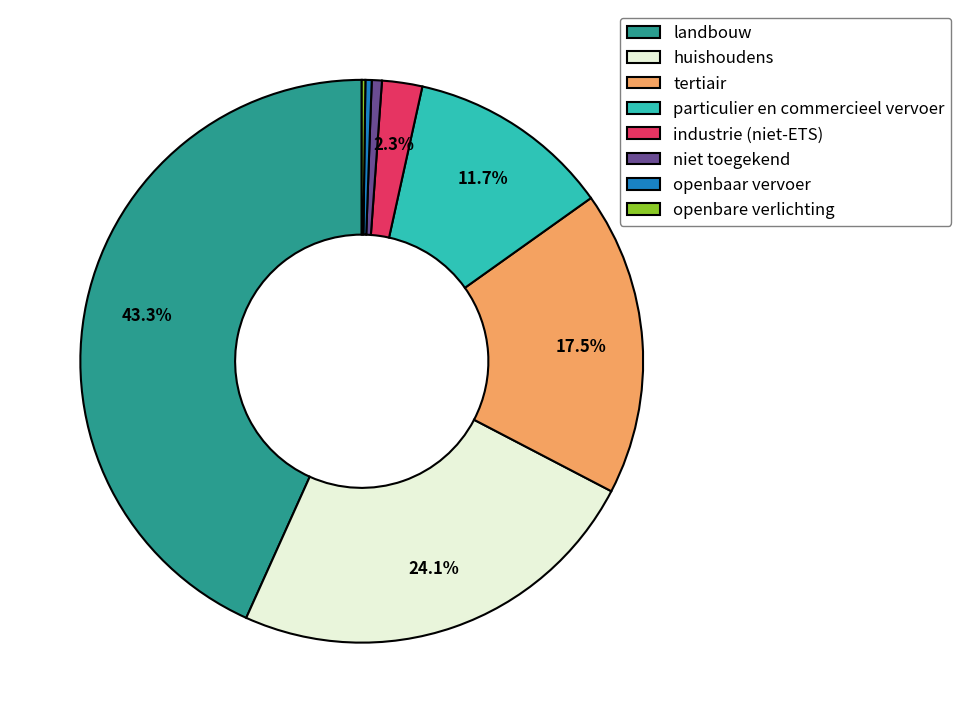

The landbouw slice represents 43% of the pie. True or false?

True